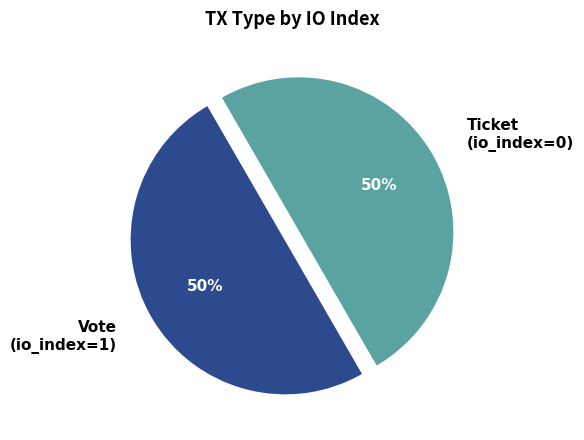

How many slices are in this pie chart?

2